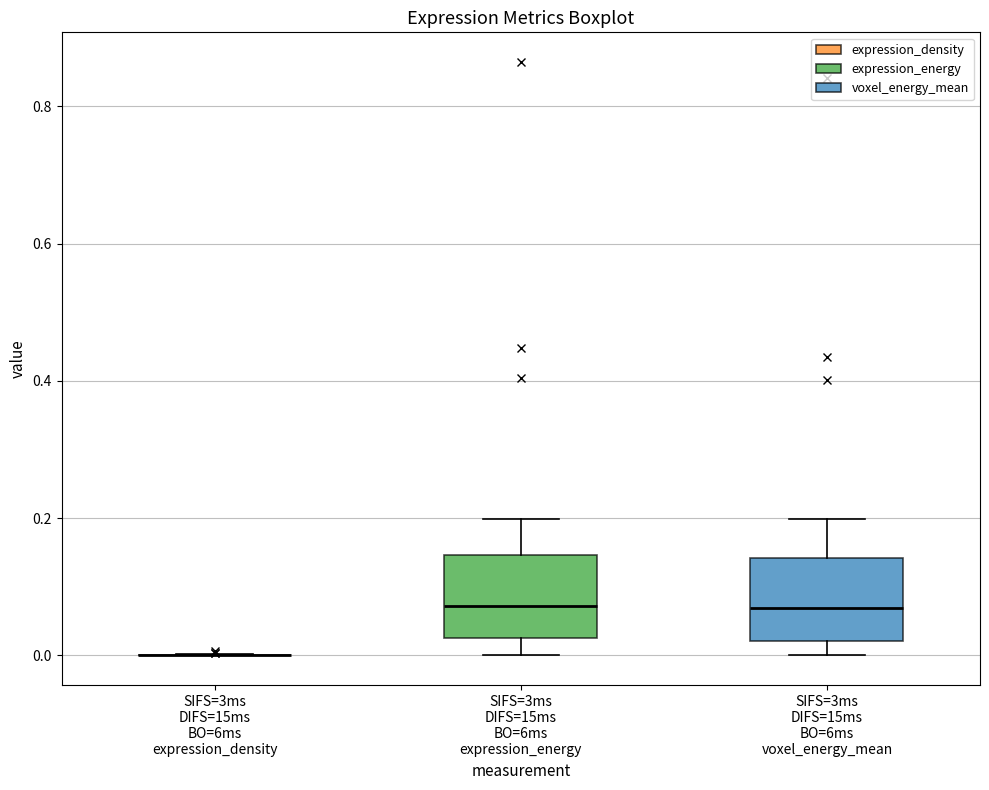

Reading left to right, read every box against the y-axis: the position of its median line, the range the box covers, and the ends of its whiskers. The values are not printed on the chart, so give them approximately, as read against the axis.

SIFS=3ms DIFS=15ms BO=6ms expression_density: box collapsed to a line at 0.00, whiskers 0.00 to 0.00
SIFS=3ms DIFS=15ms BO=6ms expression_energy: median 0.08, box 0.02 to 0.14, whiskers 0.00 to 0.20
SIFS=3ms DIFS=15ms BO=6ms voxel_energy_mean: median 0.06, box 0.02 to 0.14, whiskers 0.00 to 0.20